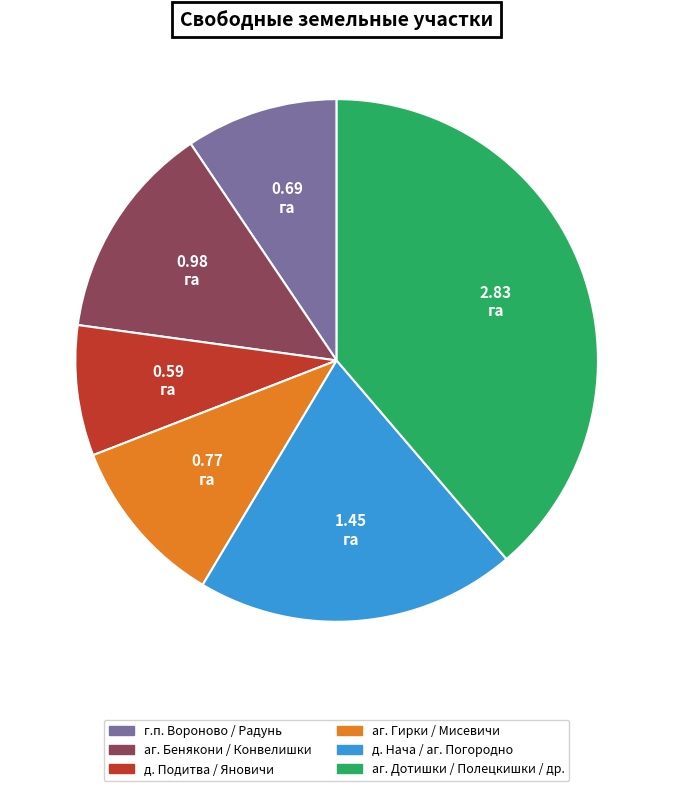

Is there any slice that represents more than half of the pie?

No